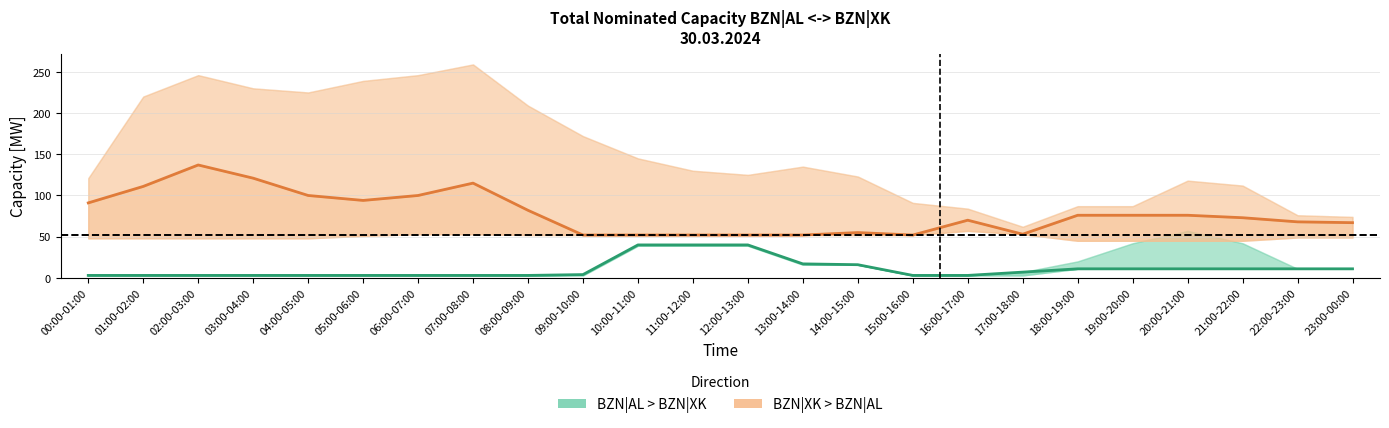

What is the maximum value shown in the chart?

137